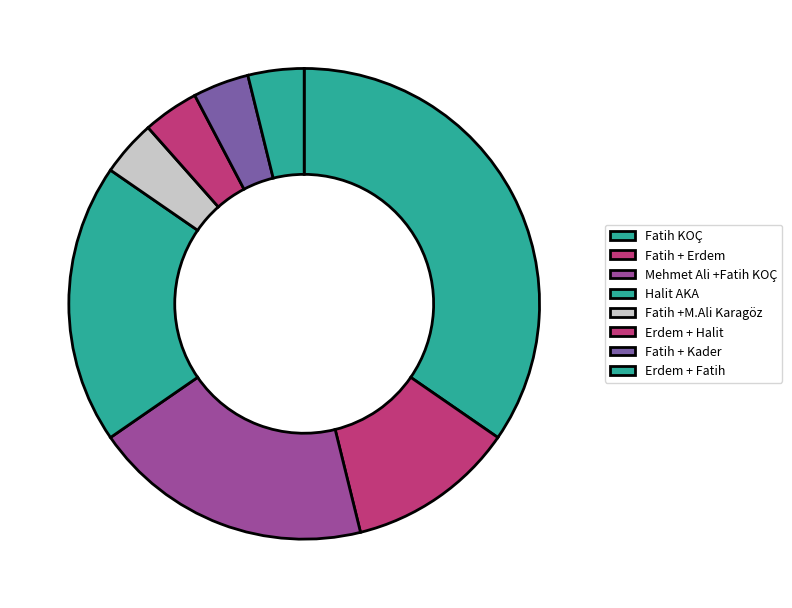

Is Halit AKA the majority of the pie?

No